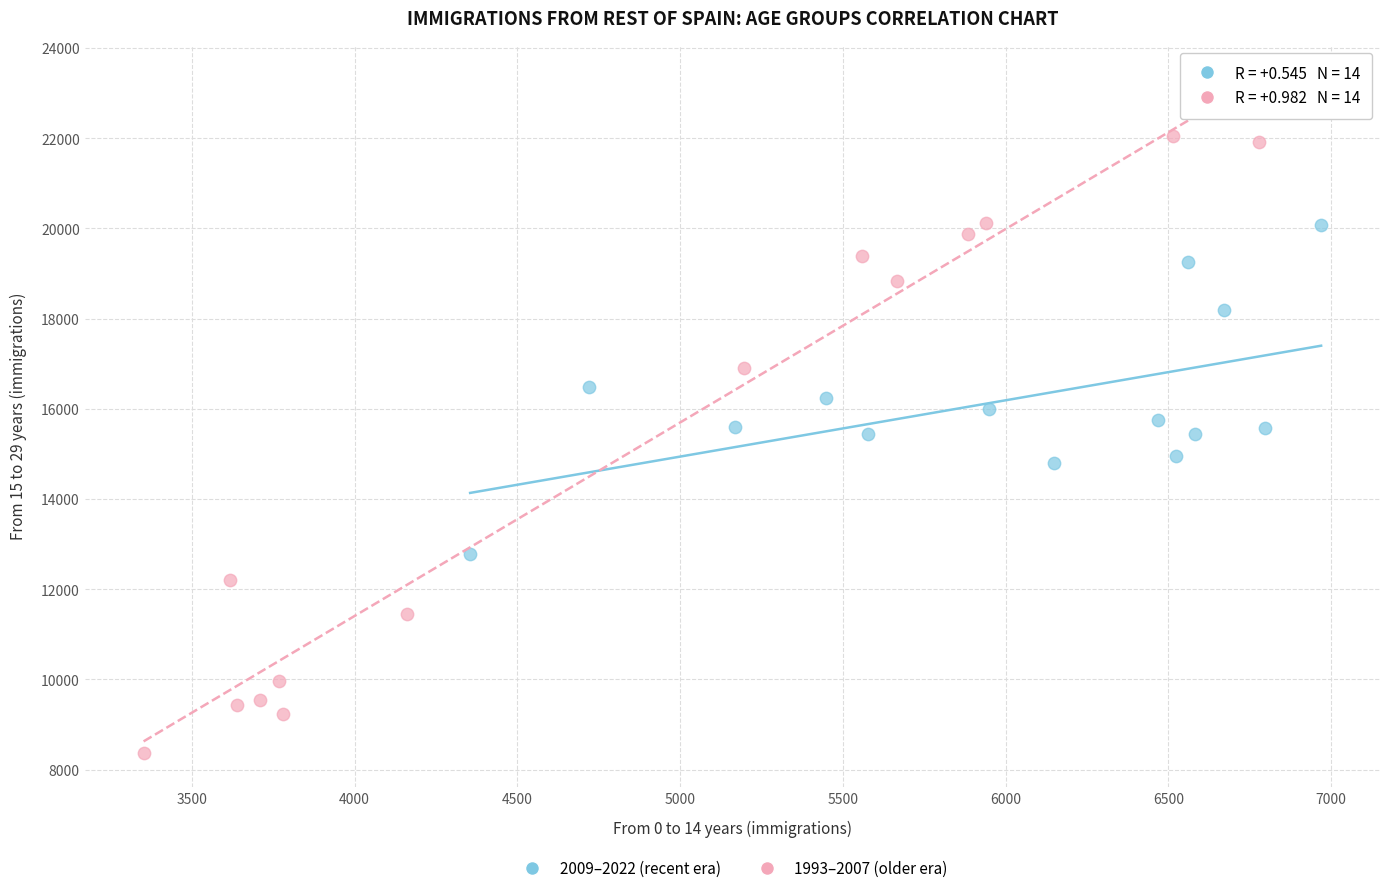

Which series has the largest Y range (max minus min)?

1993–2007 (older era)